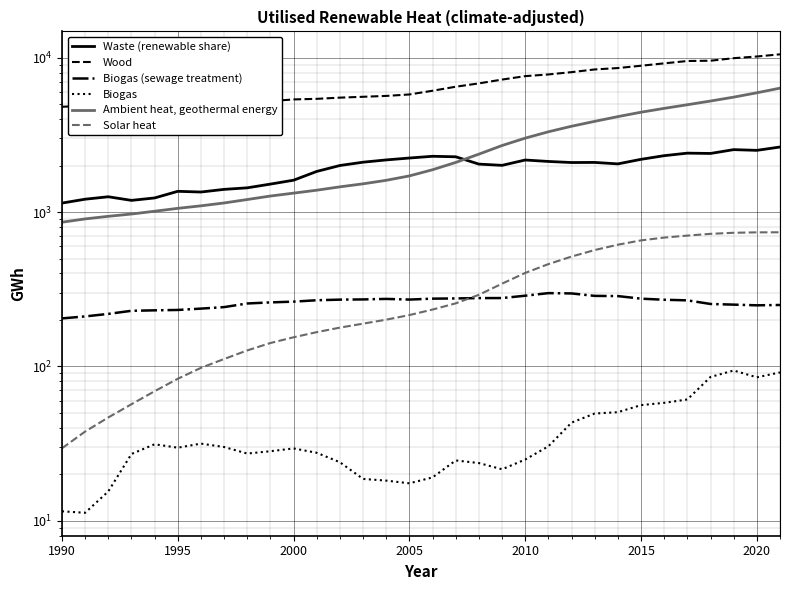

True or false: Waste (renewable share) has more than 0 interior local peaks.

True